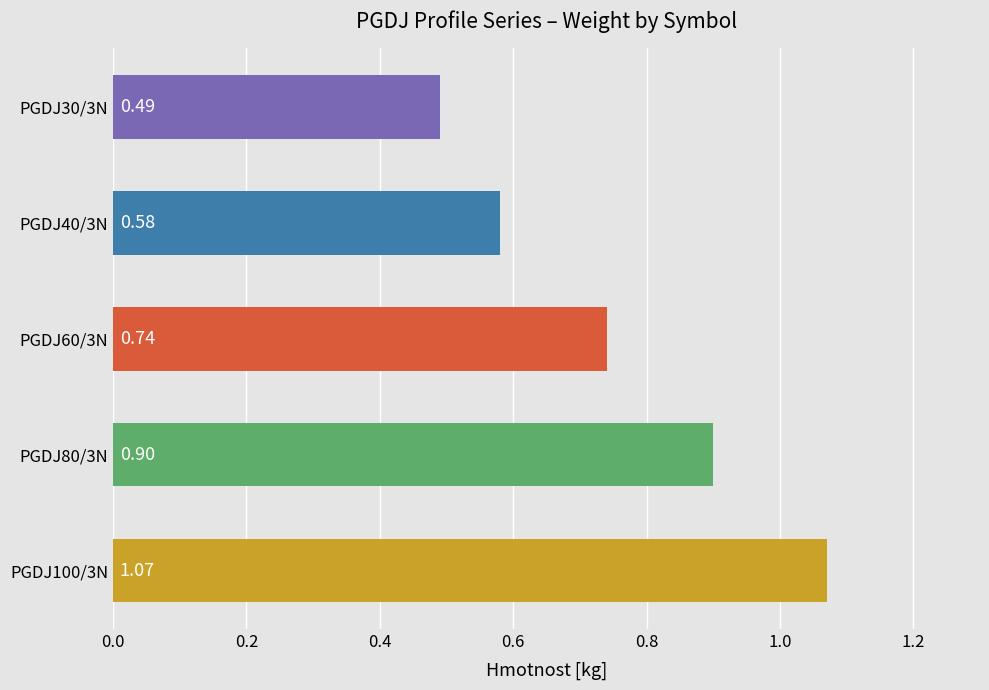

What is the change in value from PGDJ40/3N to PGDJ80/3N?

+0.3